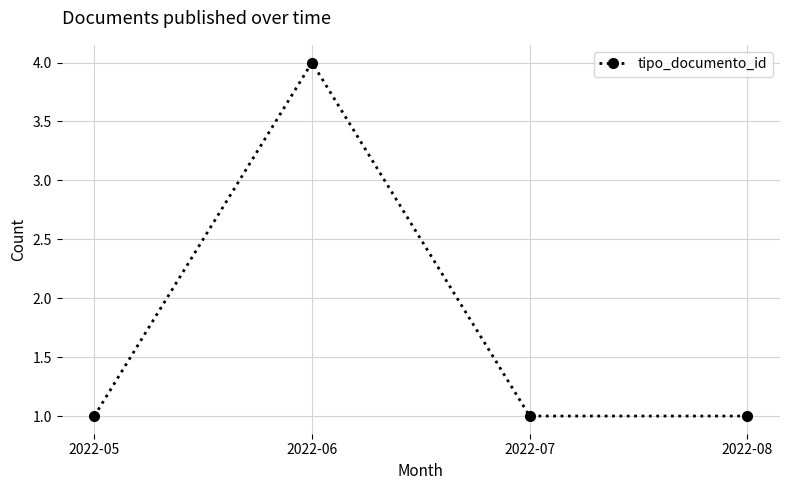

What is the sum of all values?

7